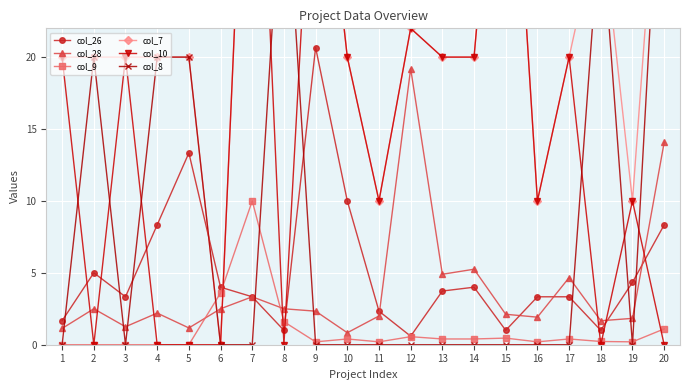

How many positive values does the col_7 series have?

19